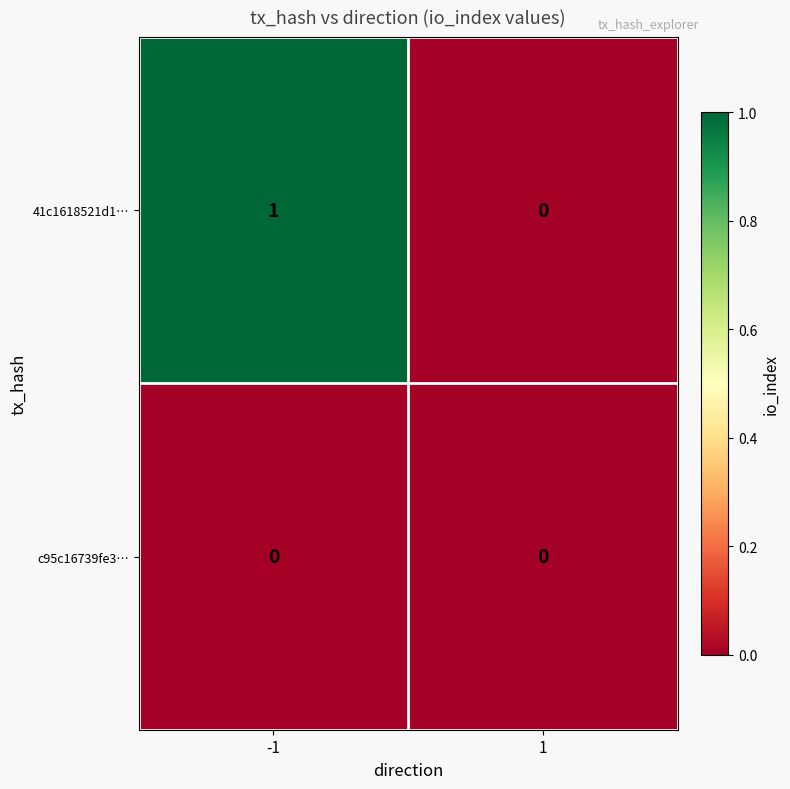

Reading left to right, list all the values displayed in this chart.

41c1618521d1…: 1	0
c95c16739fe3…: 0	0